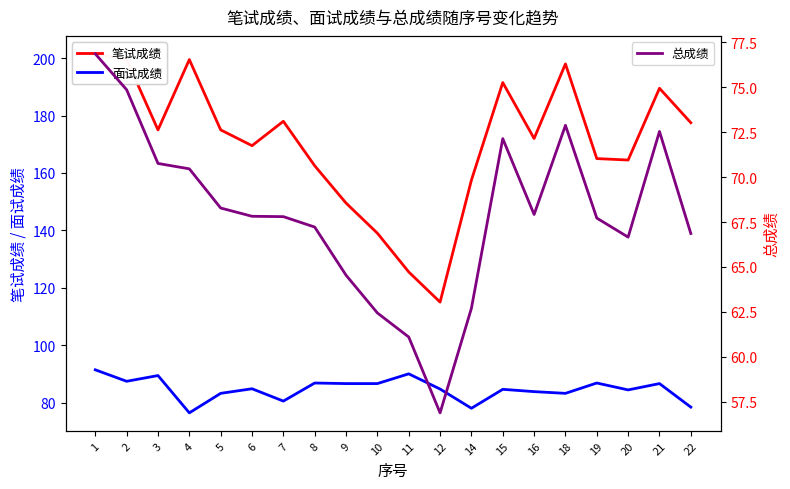

Reading left to right, list all the values displayed in this chart.

笔试成绩: 1=201.5	2=199.5	3=175.0	4=199.5	5=175.0	6=169.5	7=178.0	8=162.5	9=149.5	10=139.0	11=125.5	12=115.0	14=157.5	15=191.5	16=172.0	18=198.0	19=165.0	20=164.5	21=189.5	22=177.5
面试成绩: 1=91.4	2=87.4	3=89.4	4=76.4	5=83.2	6=84.8	7=80.5	8=86.8	9=86.6	10=86.6	11=90.0	12=84.7	14=78.0	15=84.6	16=83.8	18=83.2	19=86.8	20=84.4	21=86.6	22=78.4
总成绩: 1=76.9	2=74.9	3=70.8	4=70.5	5=68.3	6=67.8	7=67.8	8=67.2	9=64.5	10=62.4	11=61.1	12=56.9	14=62.7	15=72.1	16=67.9	18=72.9	19=67.7	20=66.7	21=72.5	22=66.9